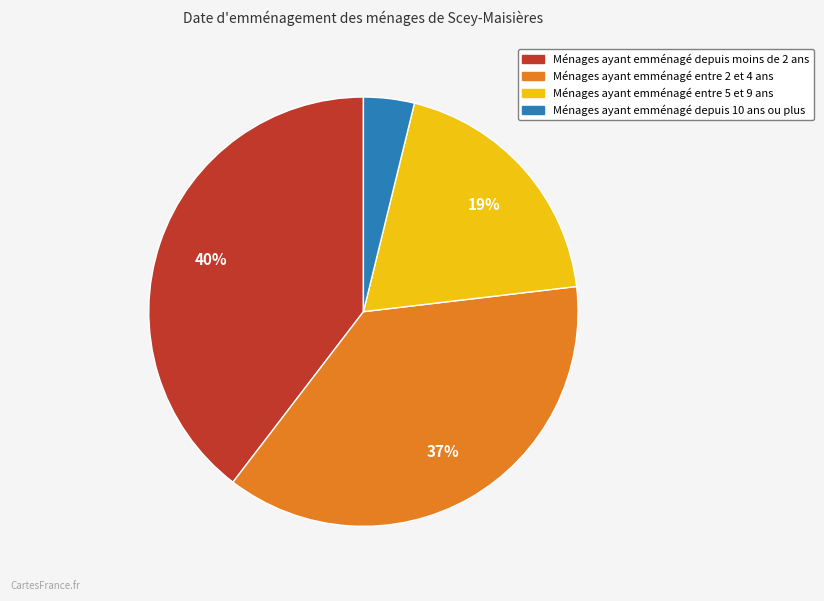

What is the smallest slice in the pie chart?

Ménages ayant emménagé depuis 10 ans ou plus